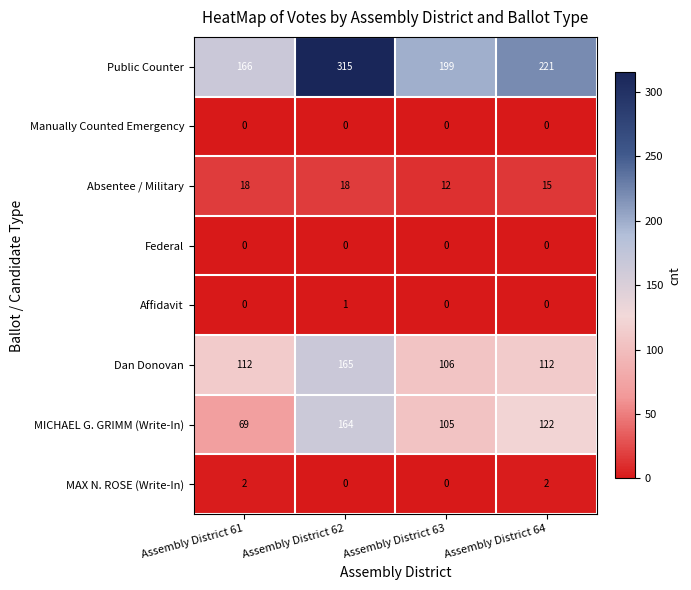

What is the total value across all series at Assembly District 64?

472